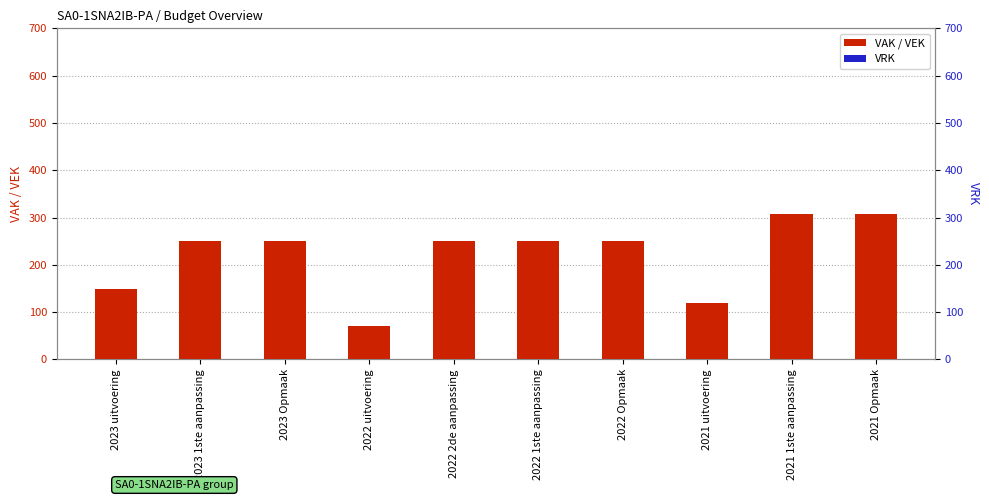

At which label is VAK closest to 189?

2023 uitvoering